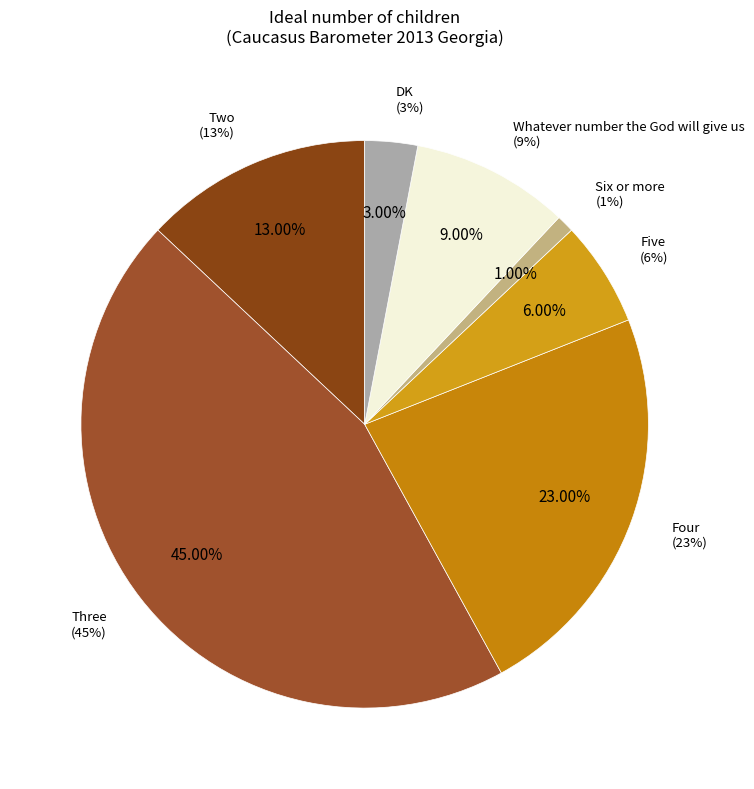

True or false: Five accounts for 6% of the total.

True